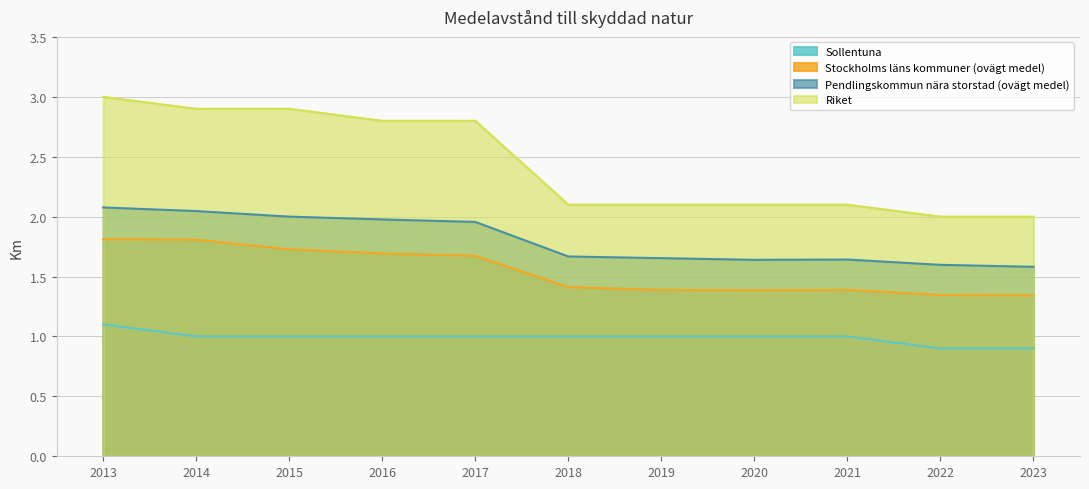

Is it true that Riket equals 2.8 at 2016?

True